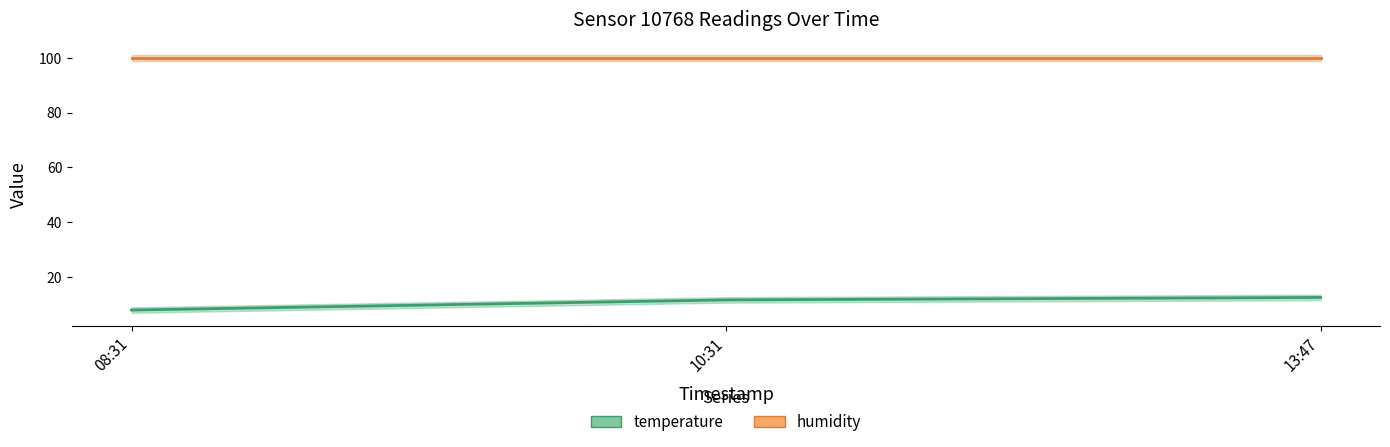

What is the spread (max minus min) of values at 08:31?

92.0